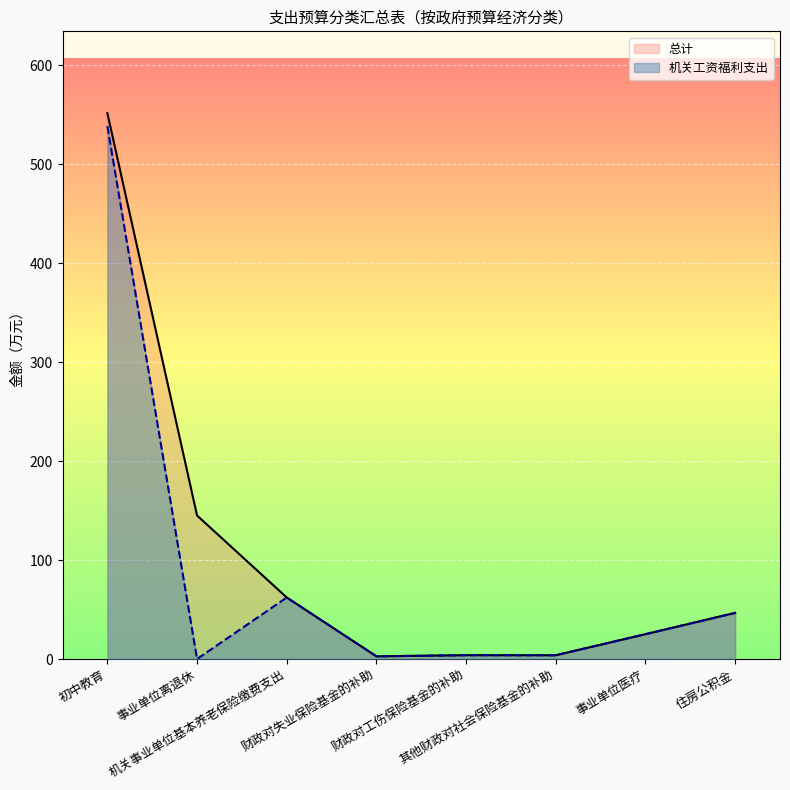

Which has a higher value, 住房公积金 or 事业单位医疗?

住房公积金